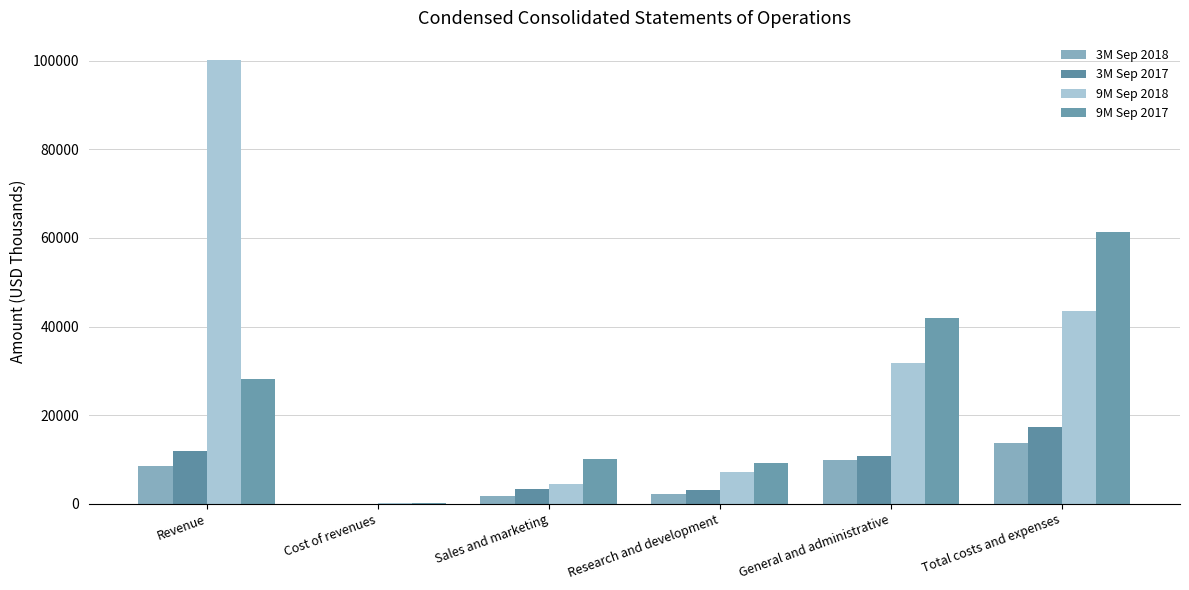

Reading right to left, list all the values displayed in this chart.

3M Sep 2018: 13715	9880	2110	1664	61	8552
3M Sep 2017: 17306	10753	3116	3376	61	11863
9M Sep 2018: 43465	31669	7152	4454	190	100112
9M Sep 2017: 61323	41885	9138	10142	158	28117